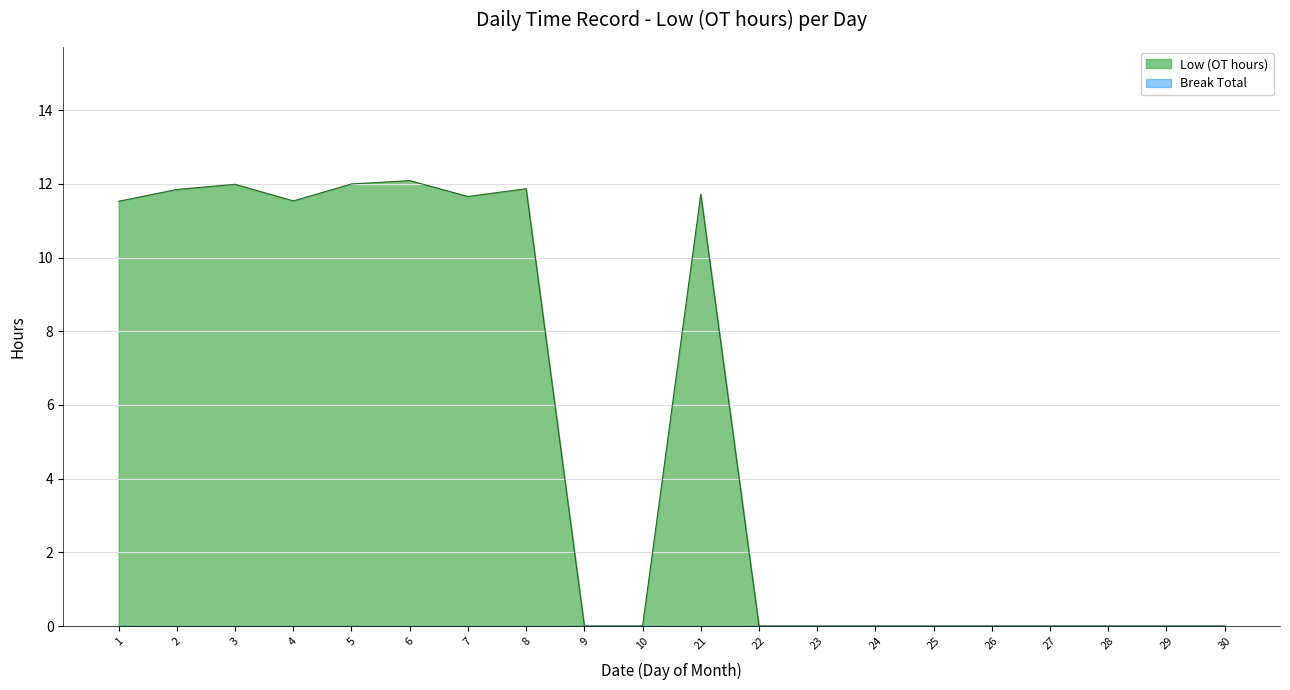

How many points are lower than both their immediate neighbors (excluding endpoints)?

2